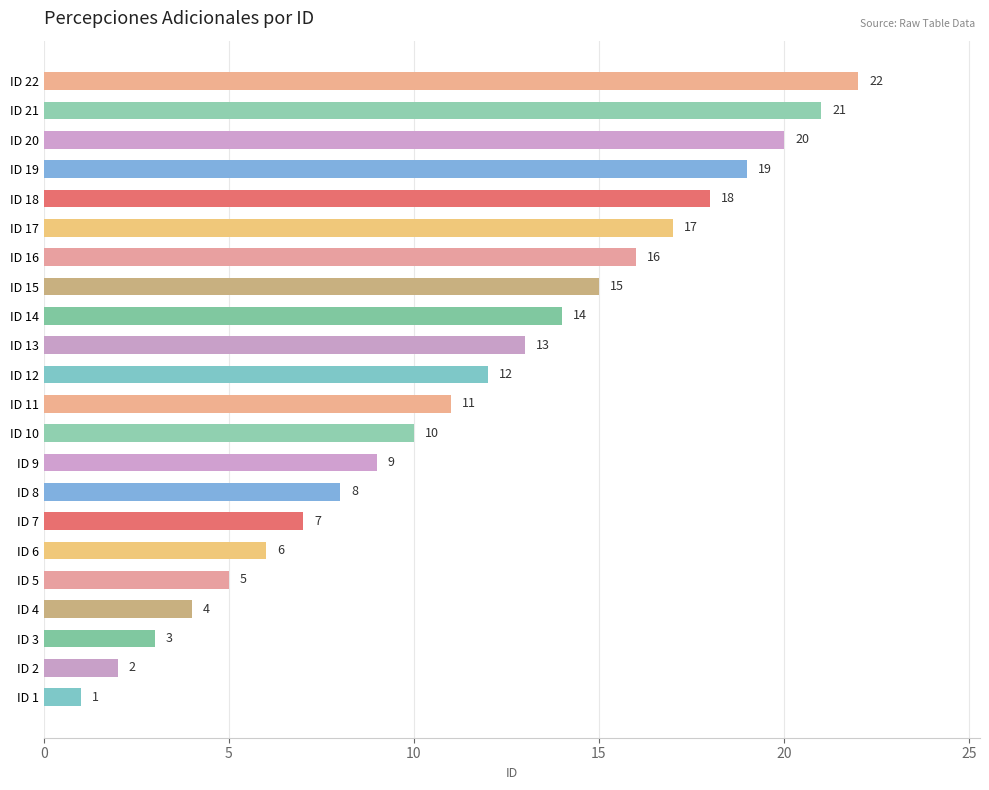

Are the bars horizontal?

Yes